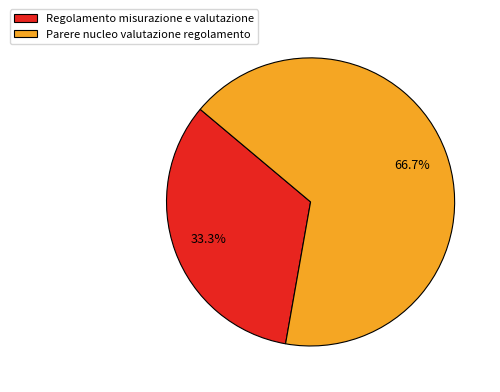

Rank the categories by value from lowest to highest.

Regolamento misurazione e valutazione, Parere nucleo valutazione regolamento